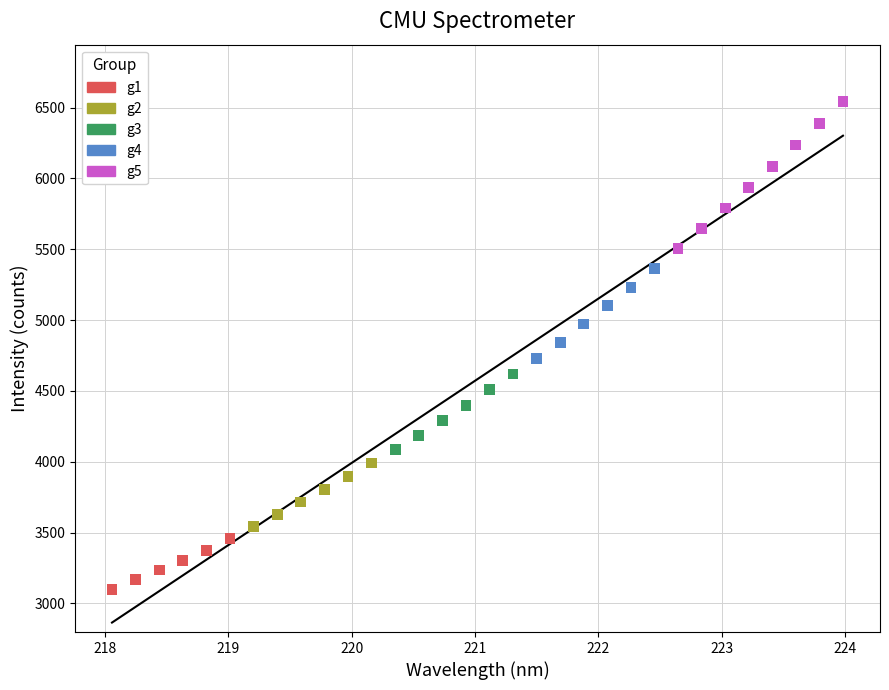

Which series has the widest spread of Y values?

g5